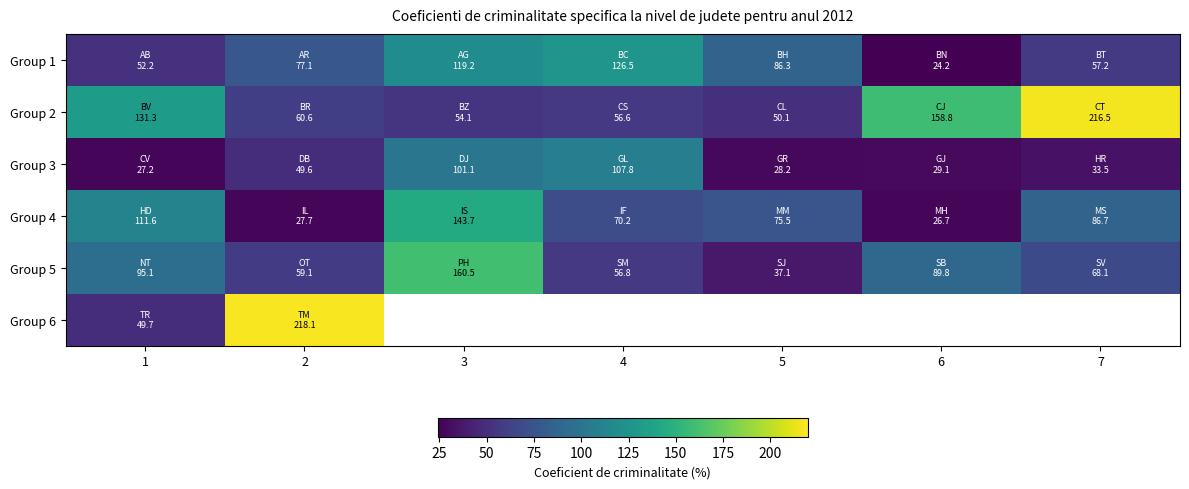

List the series in order of their peak value, highest first.

Group 6, Group 2, Group 5, Group 4, Group 1, Group 3